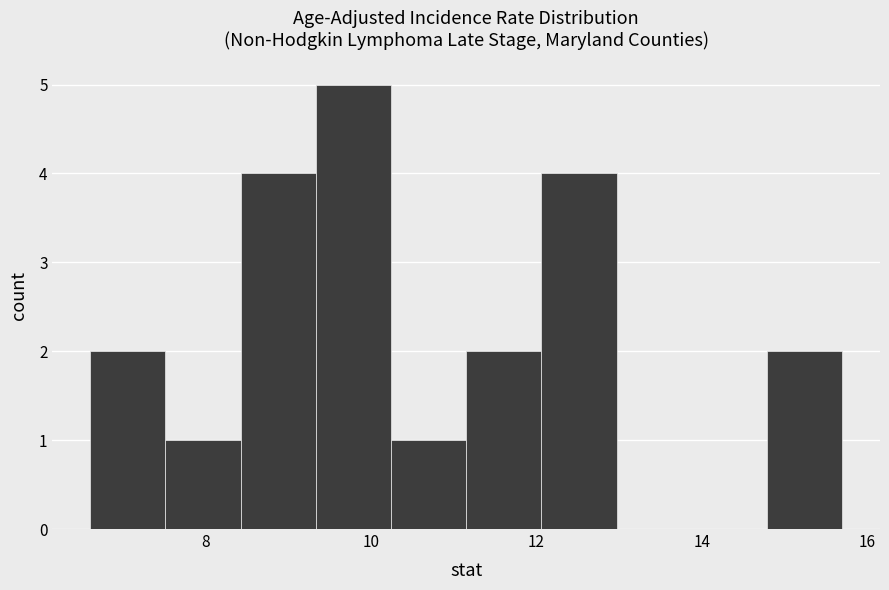

Which range on the x-axis has the tallest bar?

9.4 to 10.2